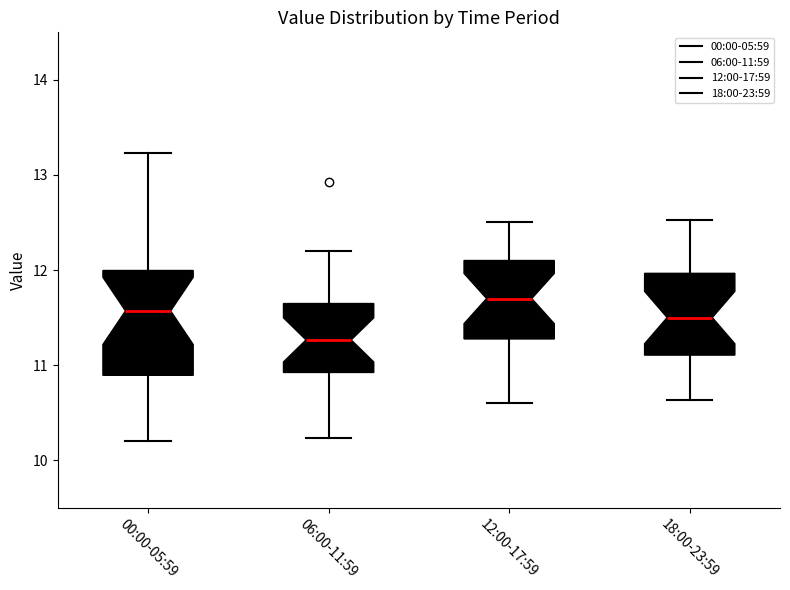

Which box is the tallest, from its lower edge to its upper edge?

00:00-05:59